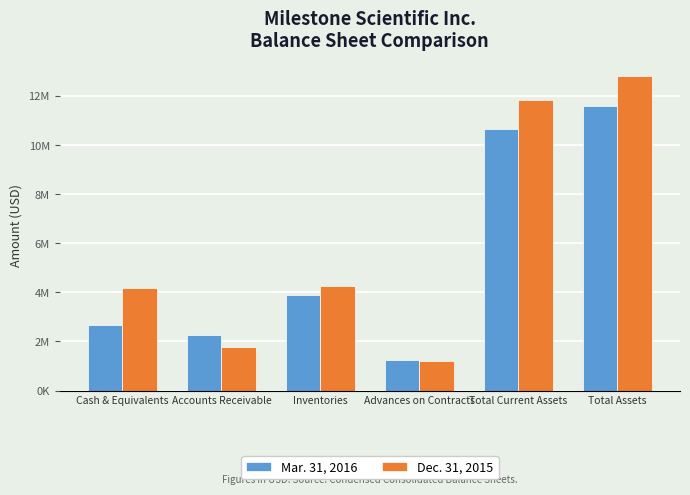

What are all the series names shown in the legend?

Mar. 31, 2016, Dec. 31, 2015